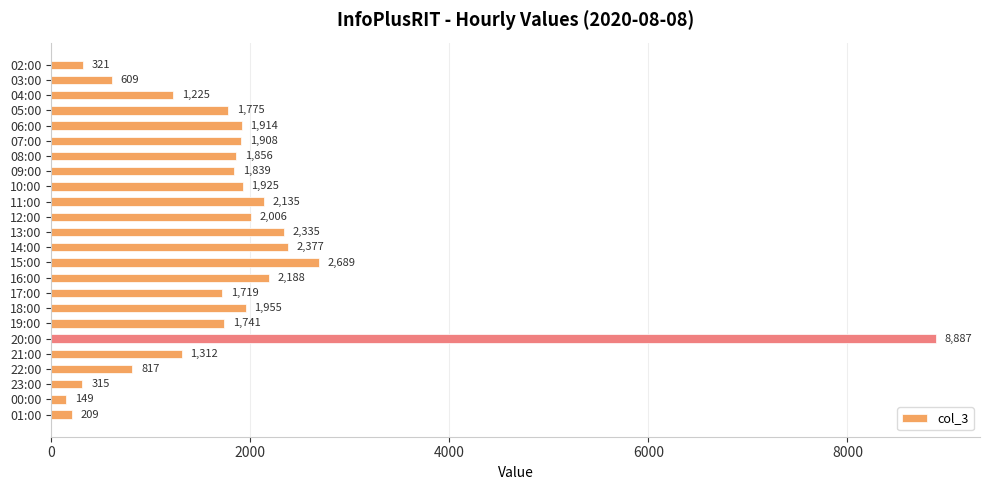

What is the difference between the maximum and minimum values?

8738